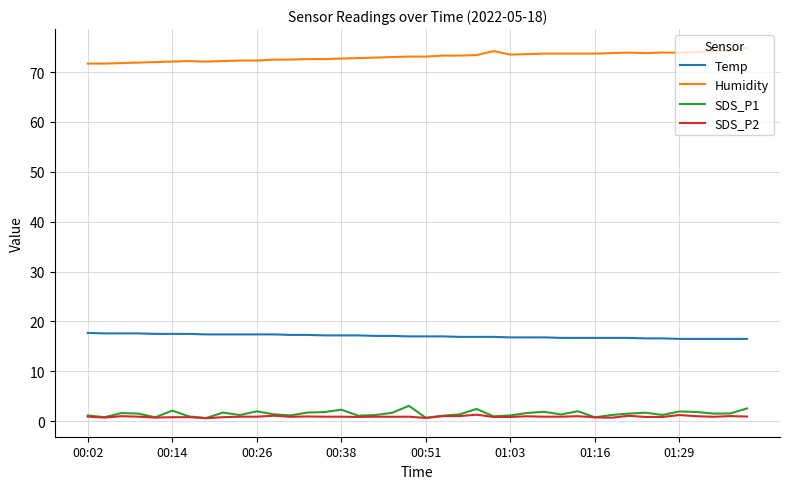

True or false: SDS_P2 and Temp intersect in this chart.

False